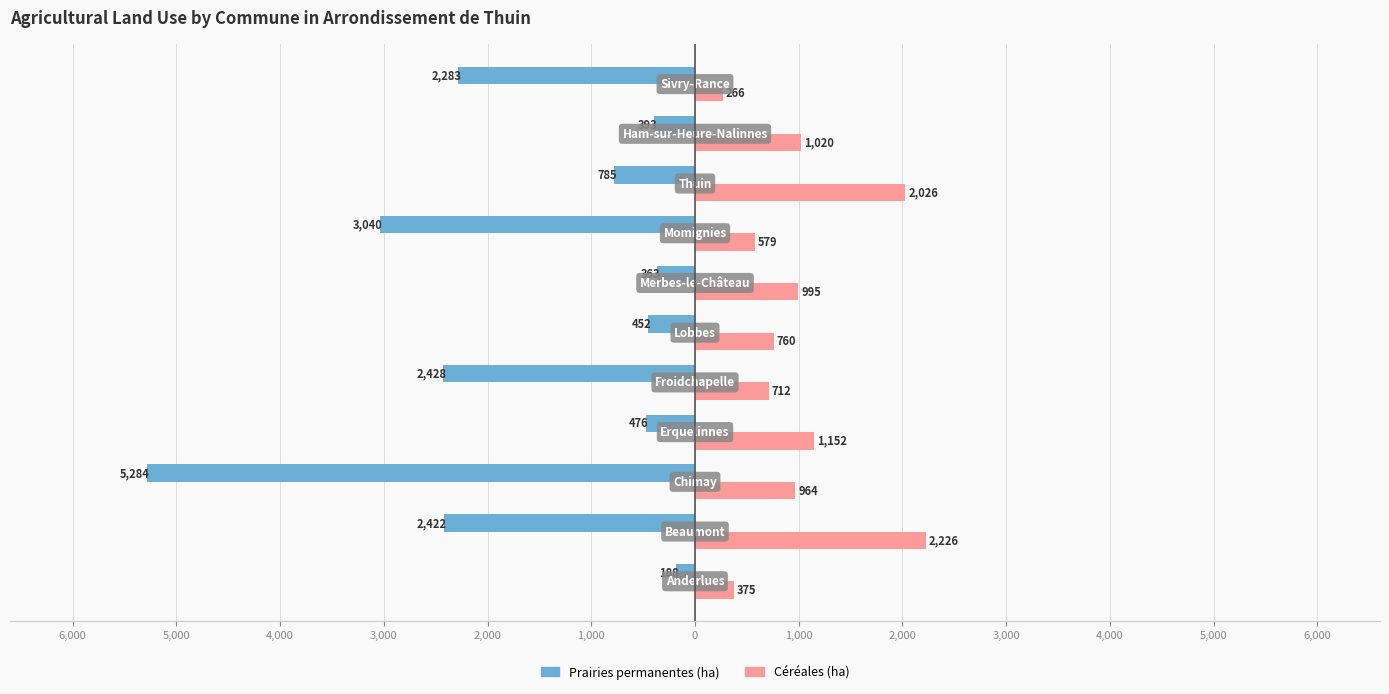

What are all the series names shown in the legend?

Prairies permanentes (ha), Céréales (ha)